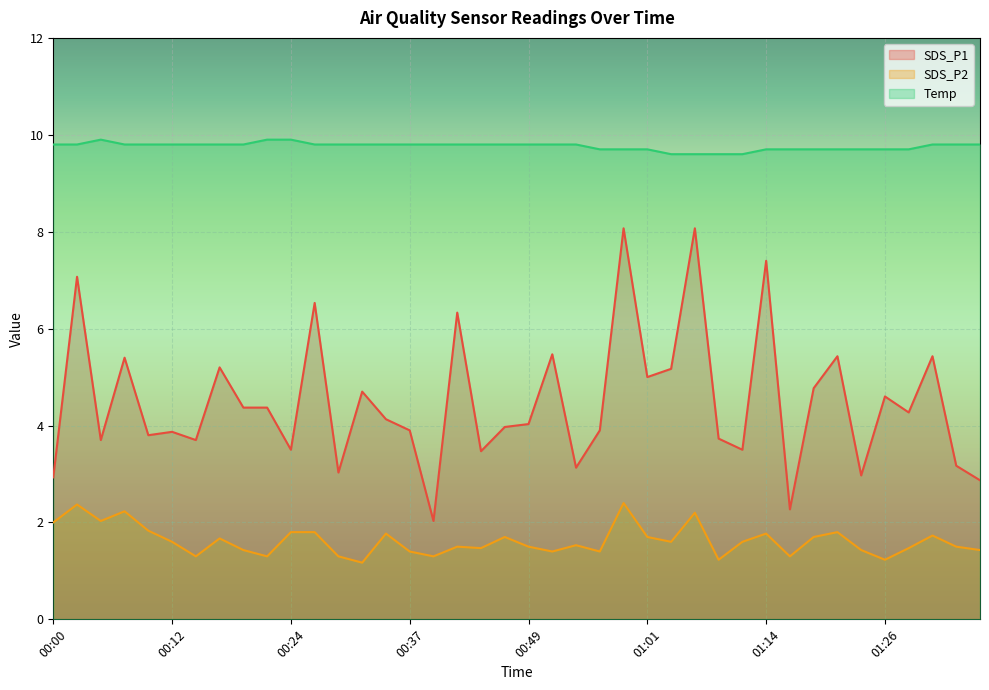

Does the chart display data point markers on the line(s)?

No